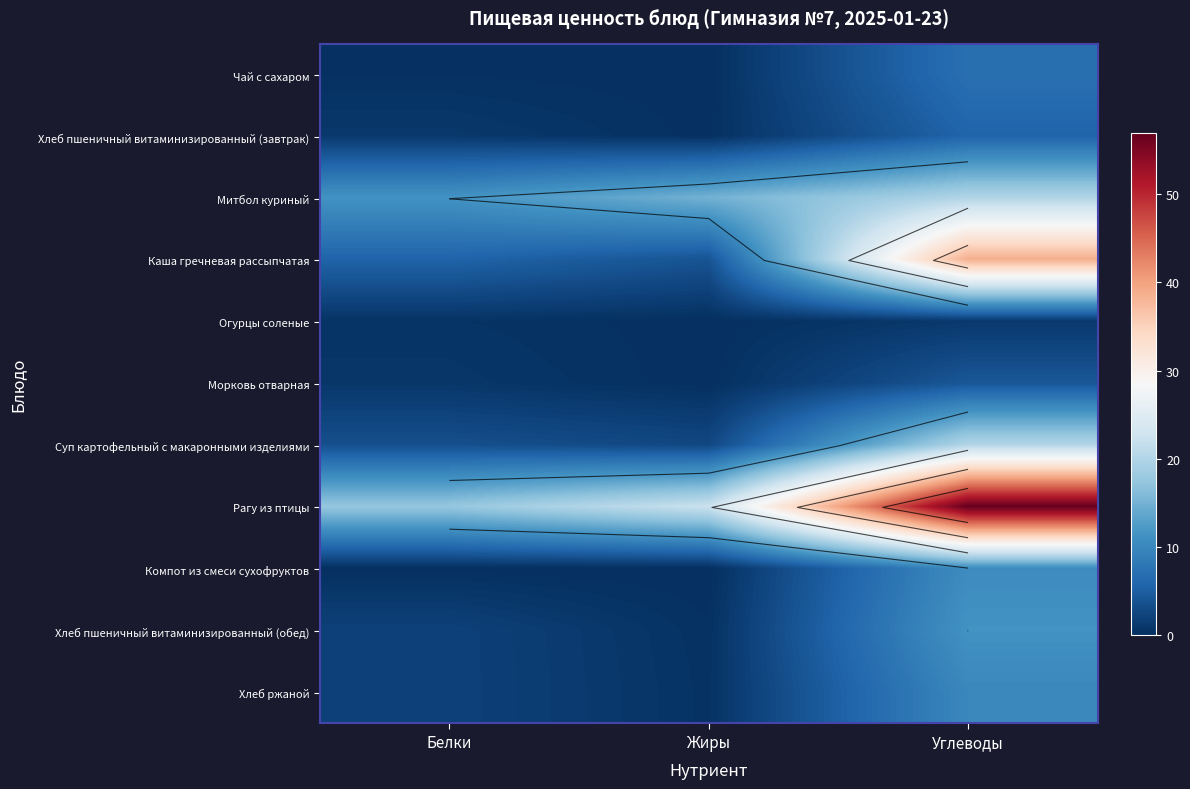

Count the number of categories in the chart.

3